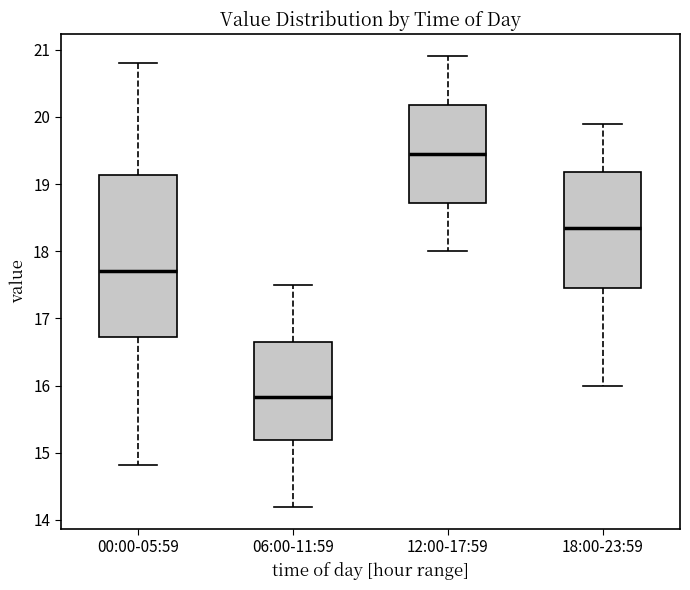

Which box's median line is the highest?

12:00-17:59